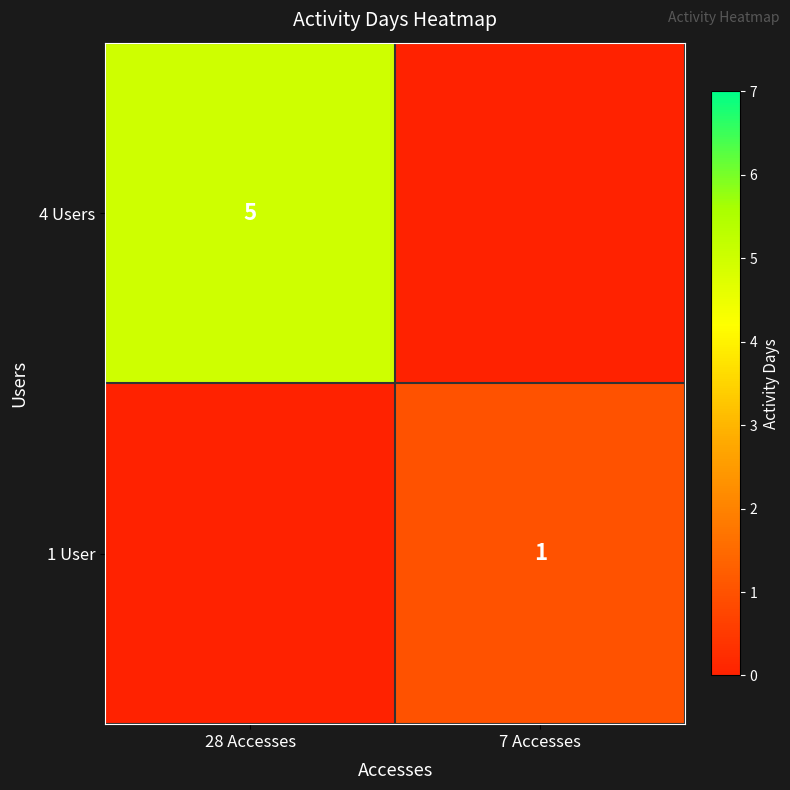

Is it true that 1 User equals 2 at 7 Accesses?

False